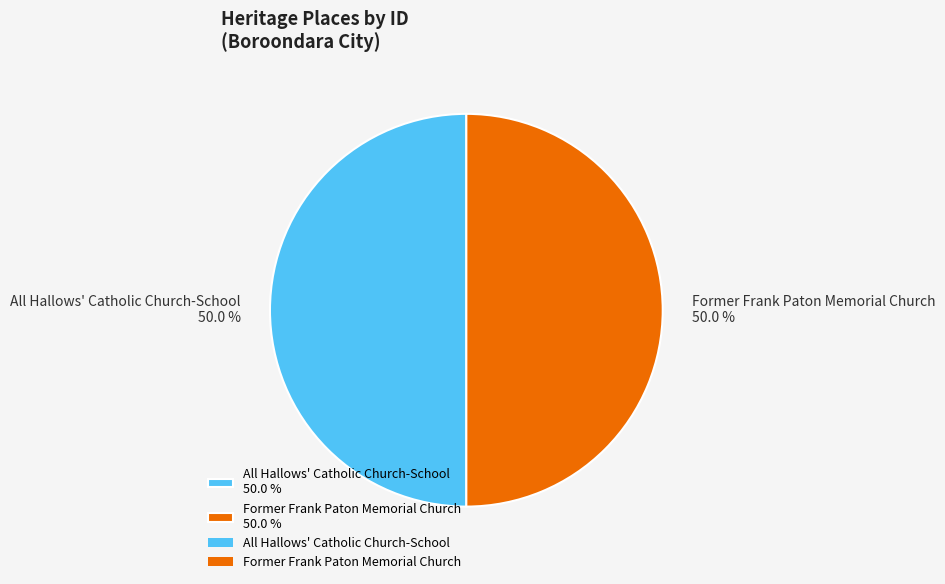

To the nearest percent, what is the average slice percentage?

50%